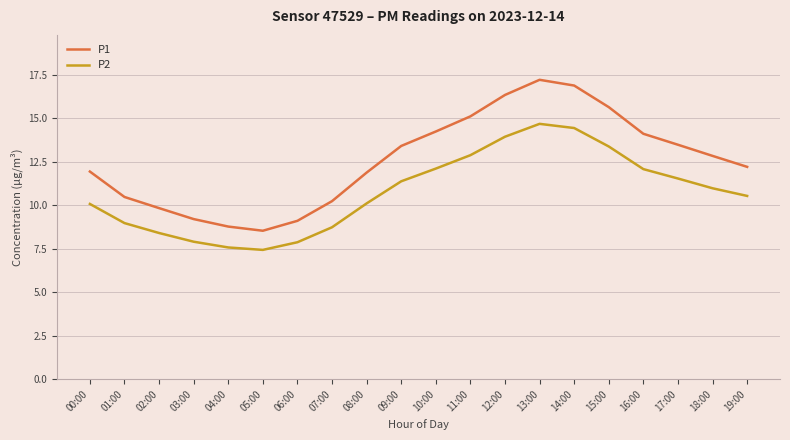

What is the approximate value of P2 at 10:00?

12.1